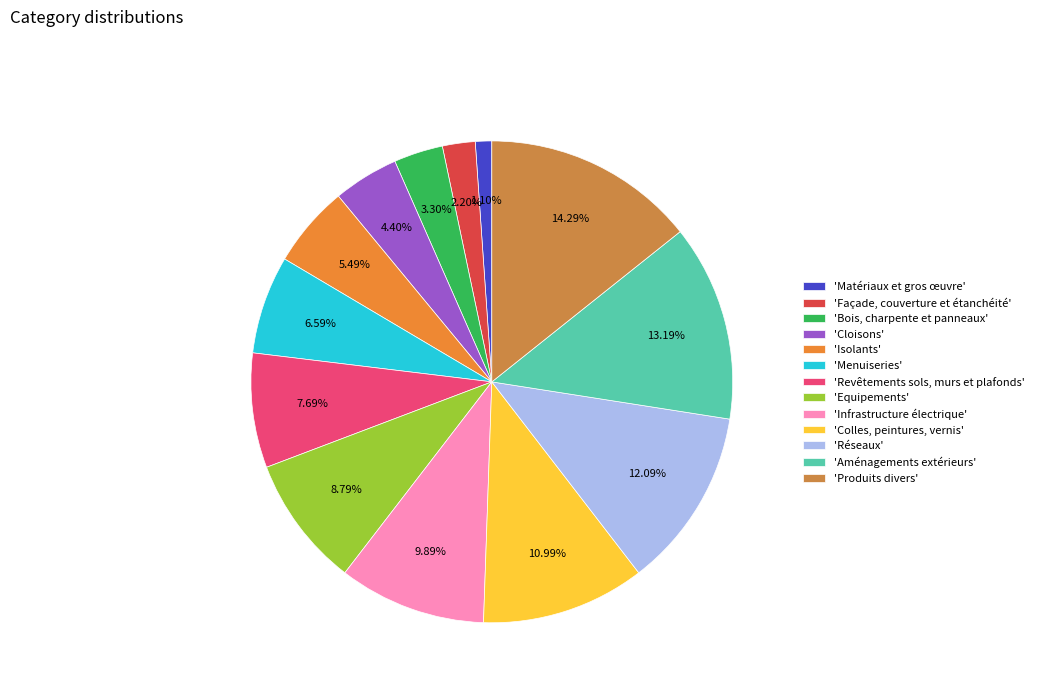

Count the number of slices in the pie.

13